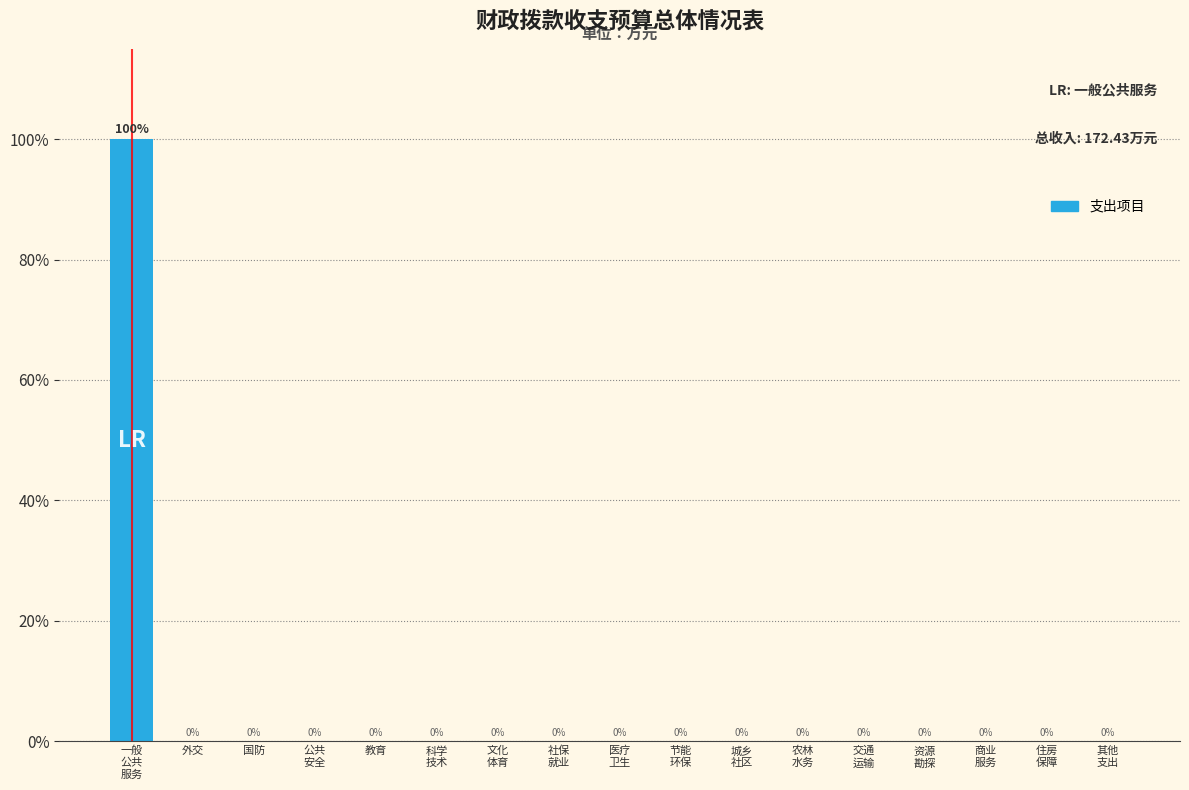

The value at 教育 is 0. True or false?

True